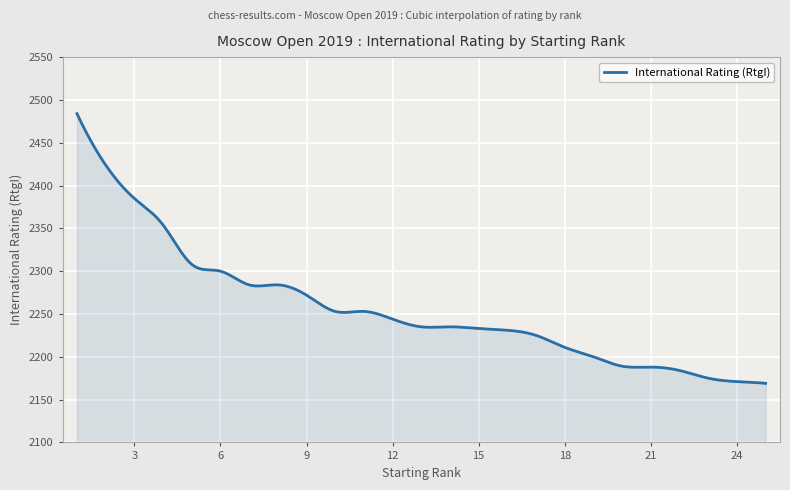

What is the difference between the maximum and minimum values?

315.0